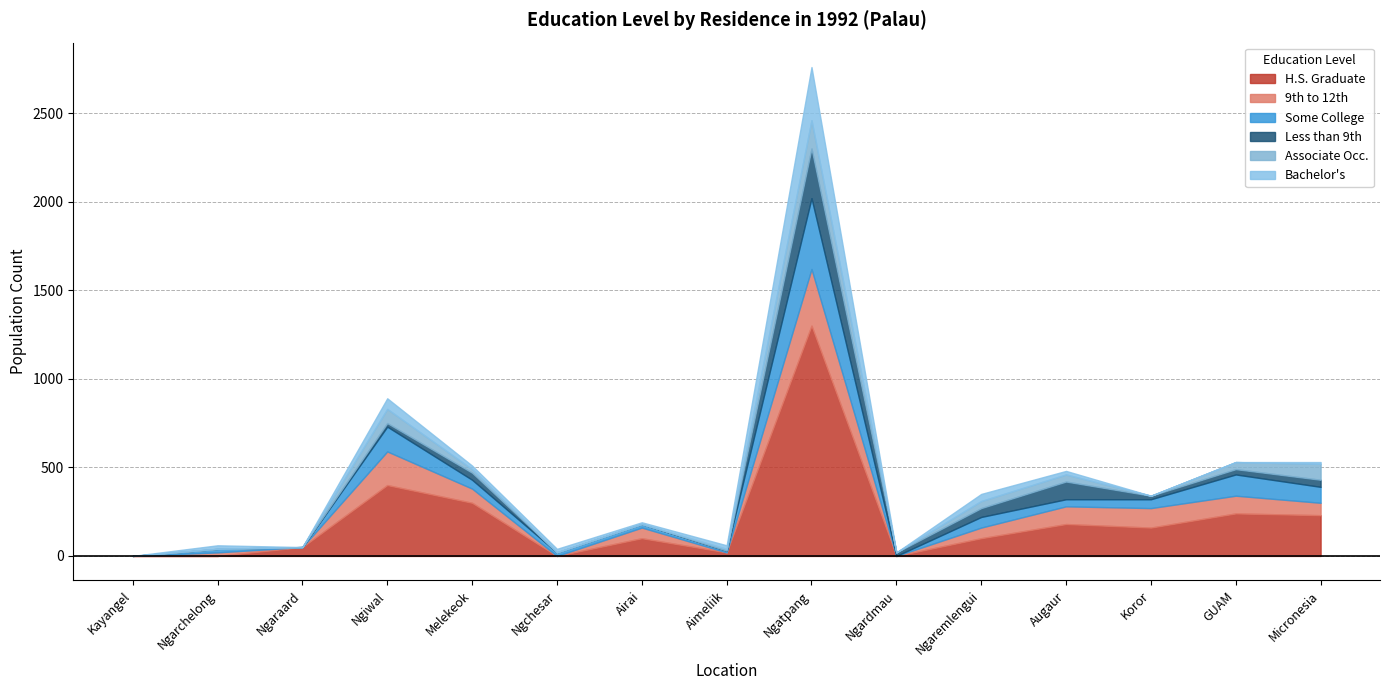

What is the difference between the highest and lowest values at Ngchesar?

20